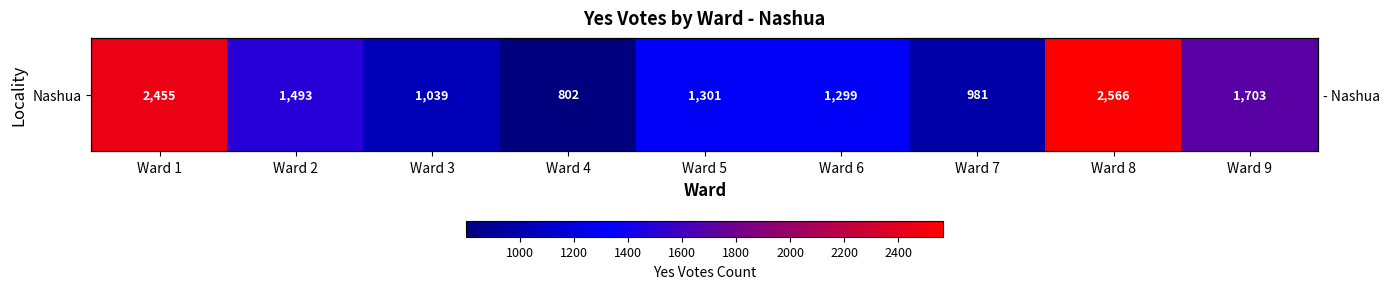

How many data points does each series have?

9